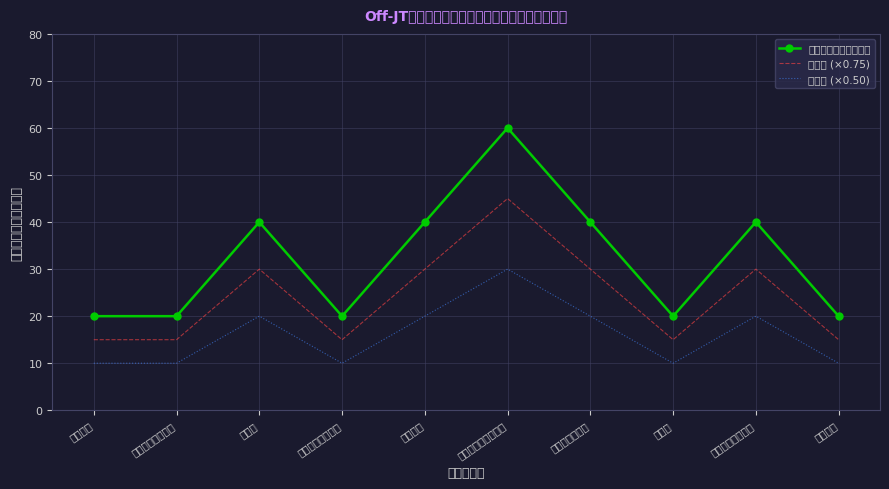

What are all the series names shown in the legend?

事業所数の割合（％）, 参考値 (×0.75), 参考値 (×0.50)